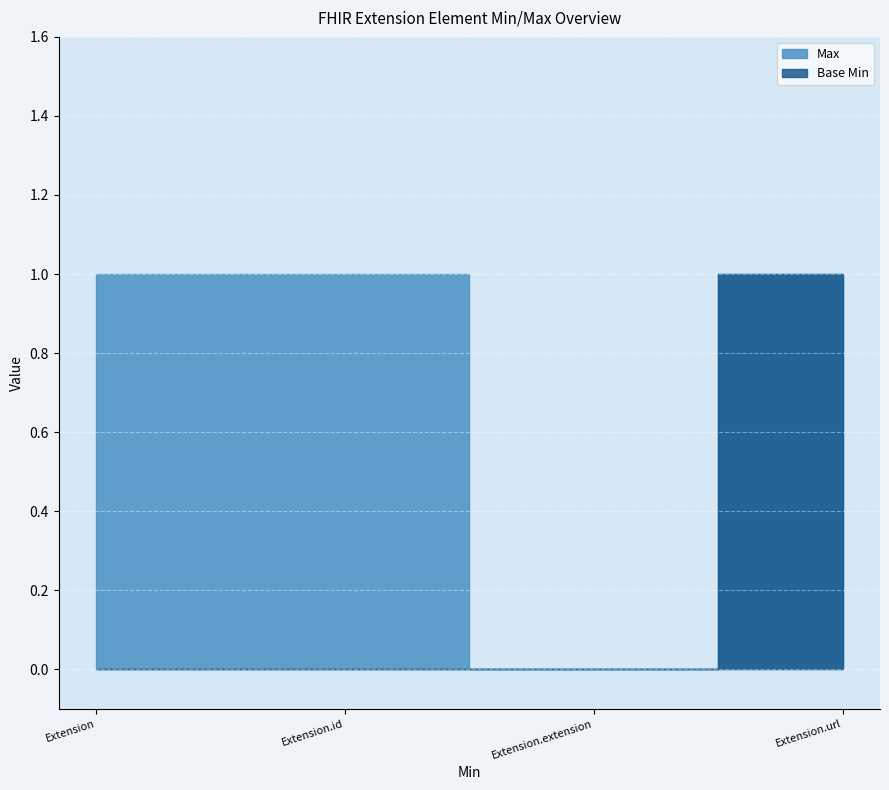

What is the maximum value shown in the chart?

1